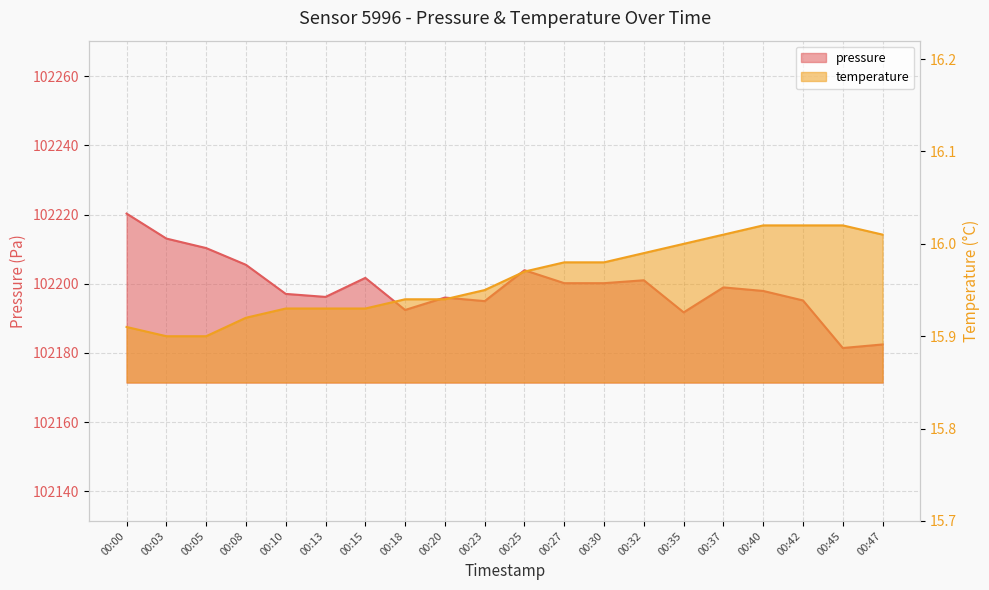

True or false: pressure and temperature cross at least once.

False